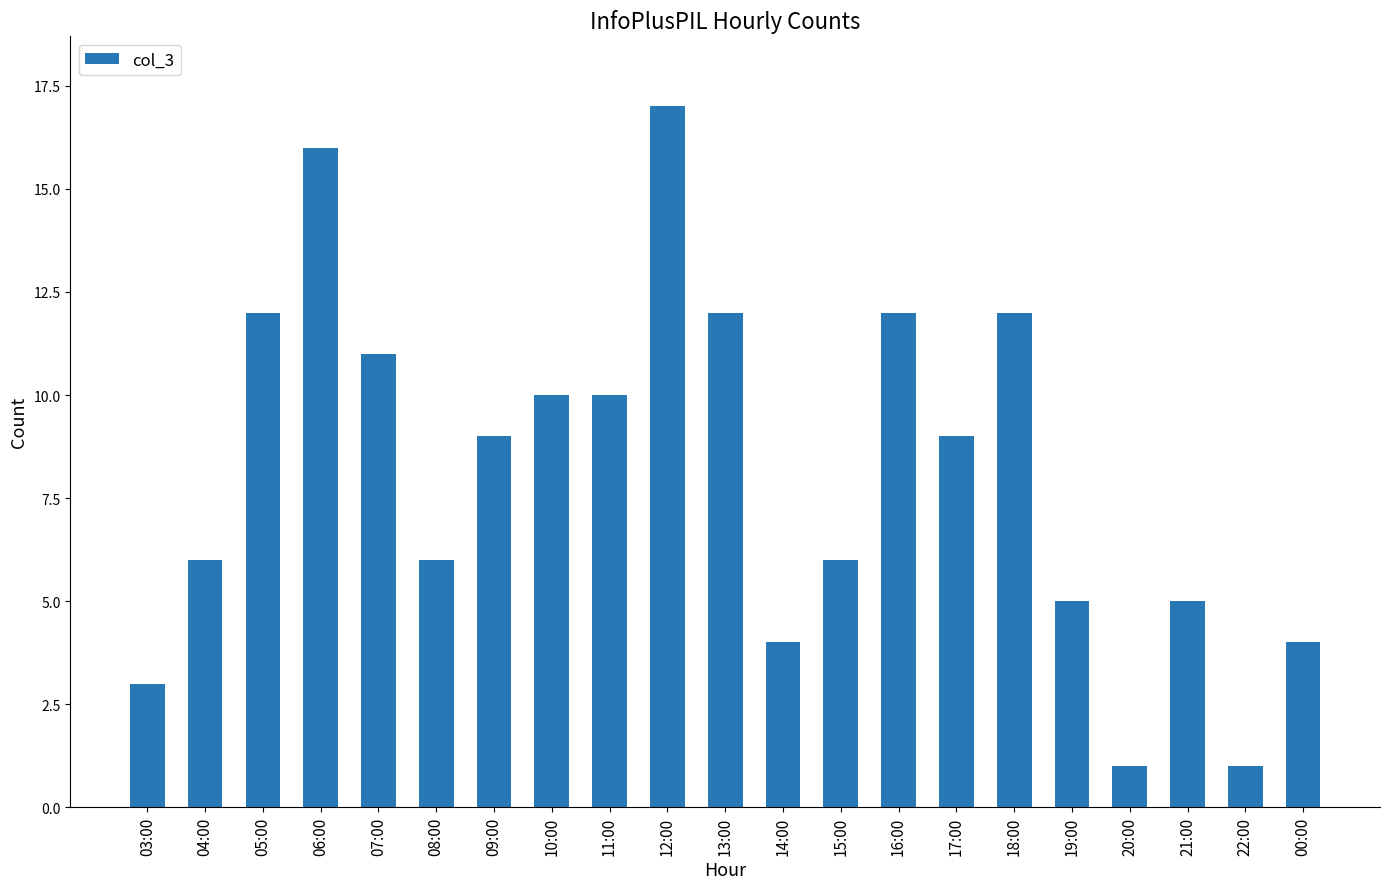

What value does the data have at 09:00, to the nearest 5?

10